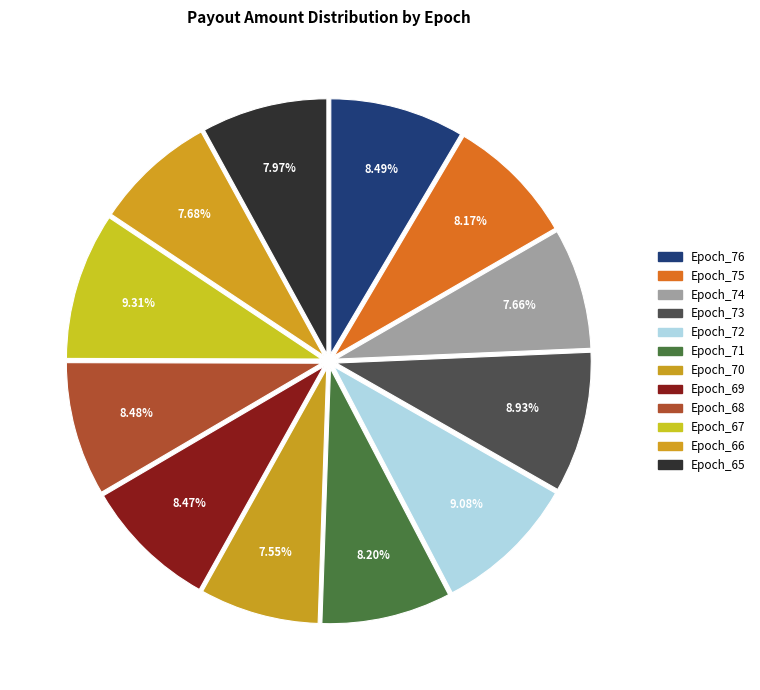

Which category has the smallest portion of the pie?

Epoch_70